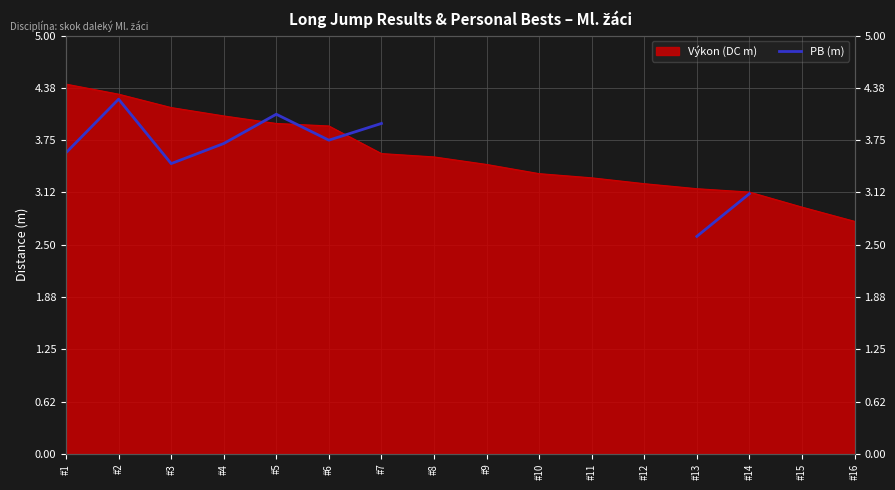

Where does the data first go above 3?

#1